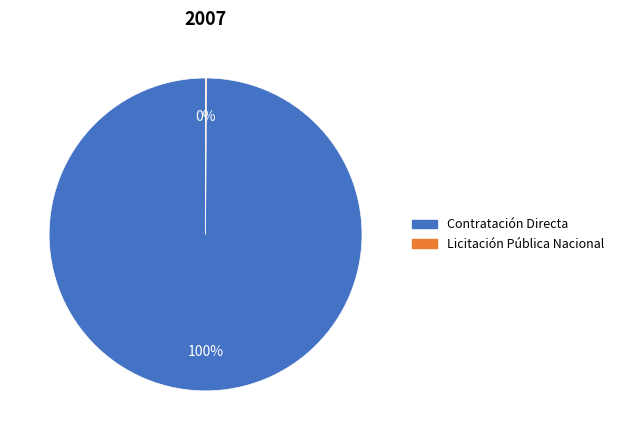

To the nearest percent, what is the average slice percentage?

50%